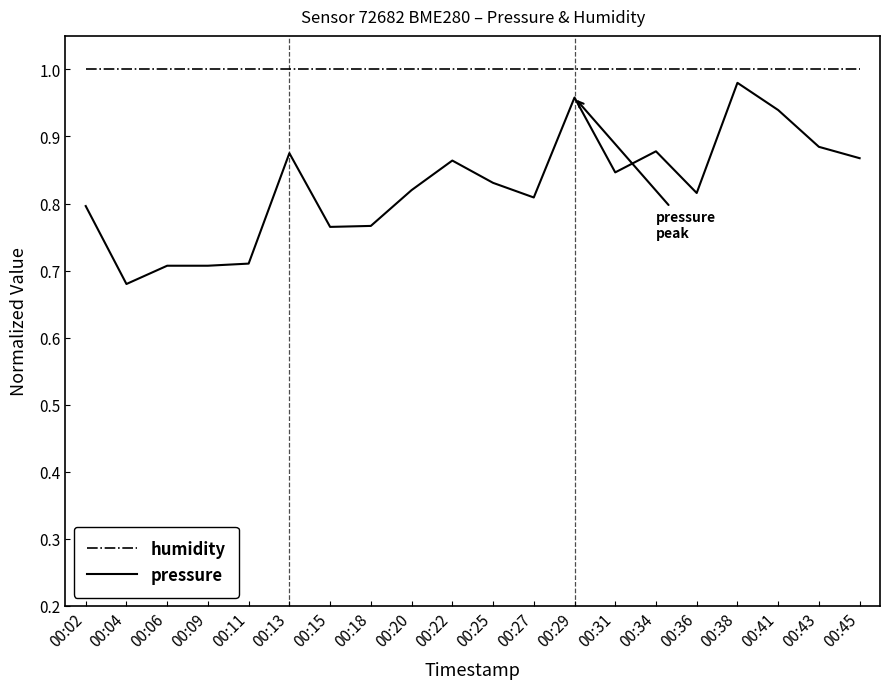

What is the difference between the maximum and second lowest values in the pressure series?

0.3